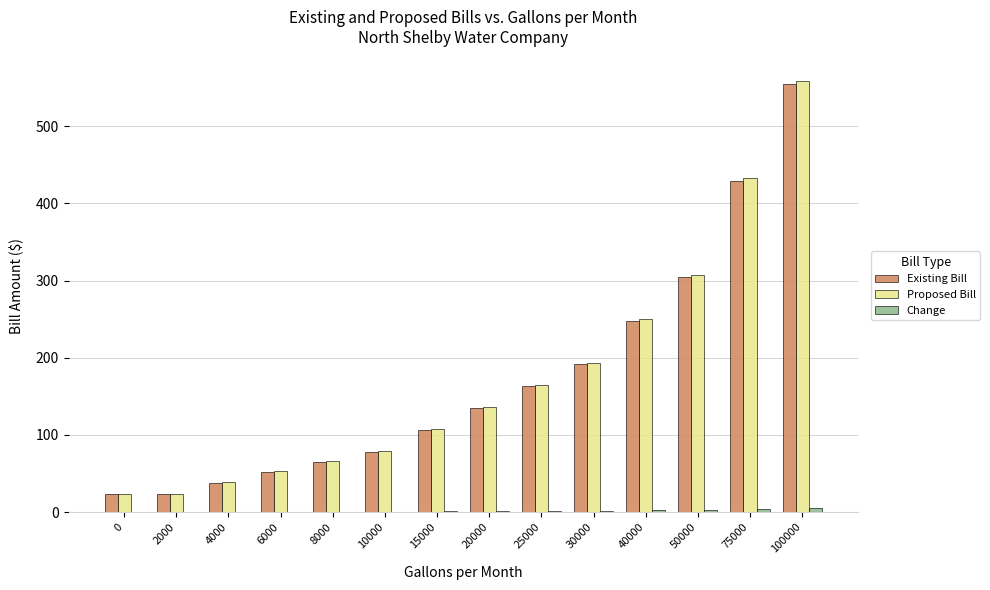

At which category is the sum across all series the highest?

100000